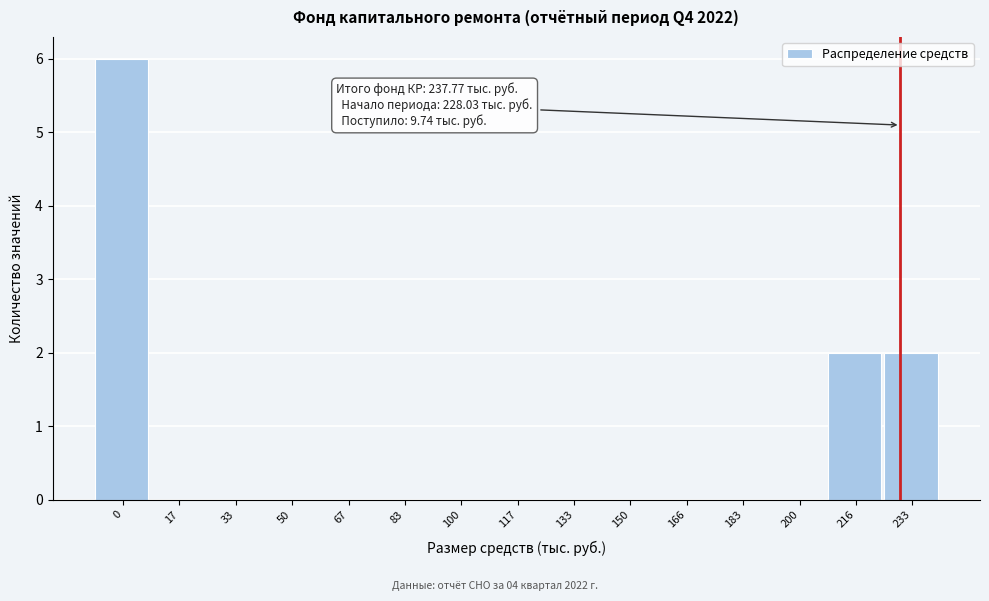

Reading left to right, list all the values displayed in this chart.

0=6	17=0	33=0	50=0	67=0	83=0	100=0	117=0	133=0	150=0	166=0	183=0	200=0	216=2	233=2